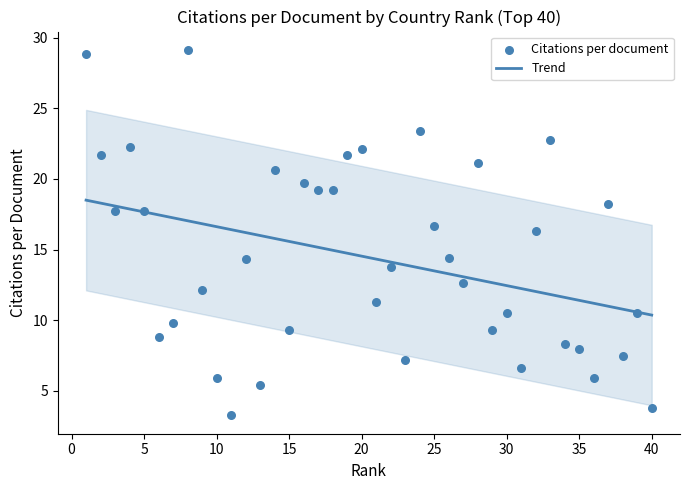

What is the maximum value for Trend?

18.5